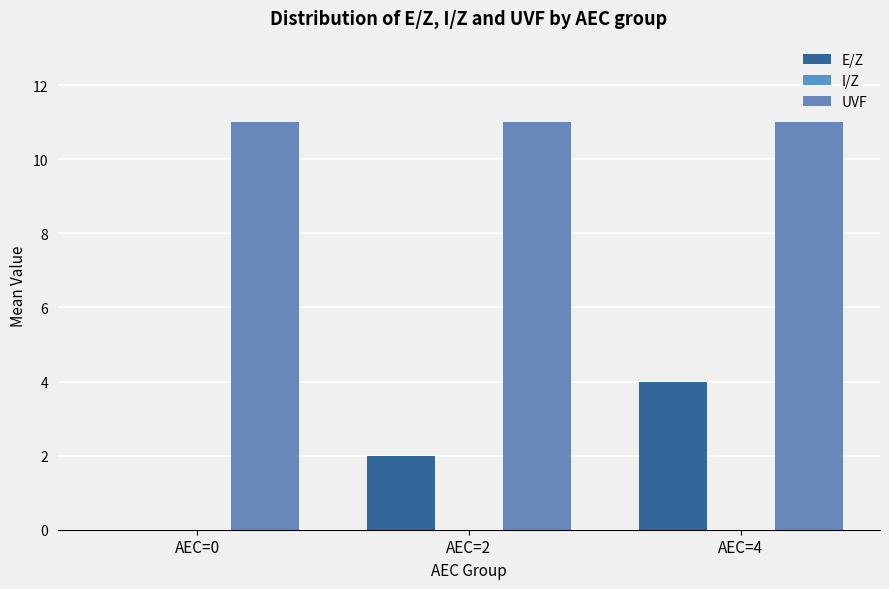

At how many categories does at least one series exceed 7?

3